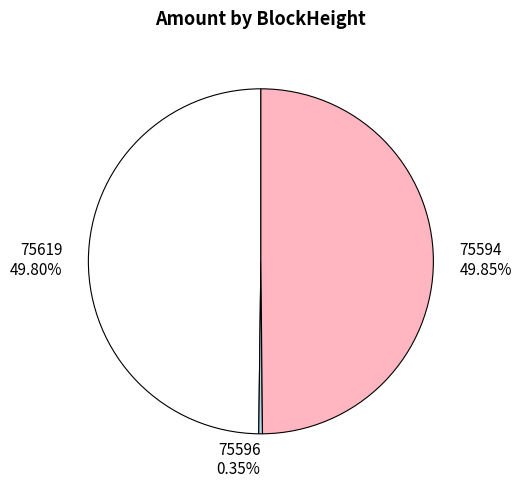

Do 75594 and 75596 together represent more than half of the pie?

Yes